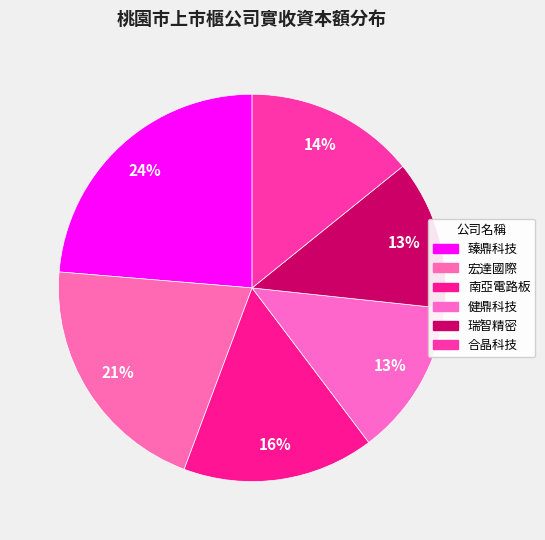

How many segments does this pie chart have?

6